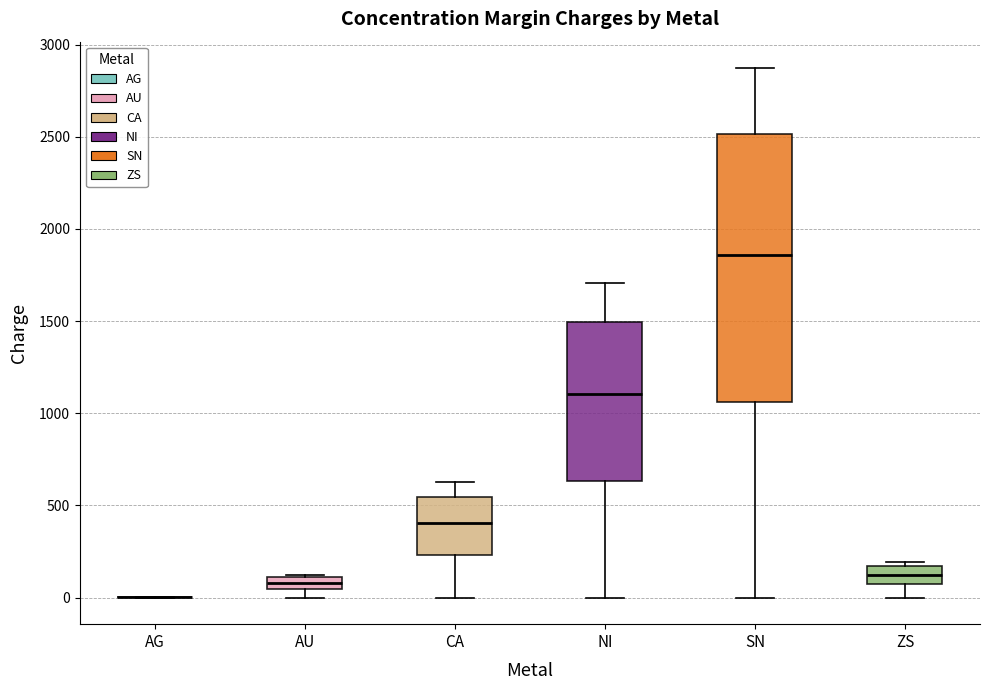

Comparing the boxes themselves (not the whiskers), which one is the tallest?

SN